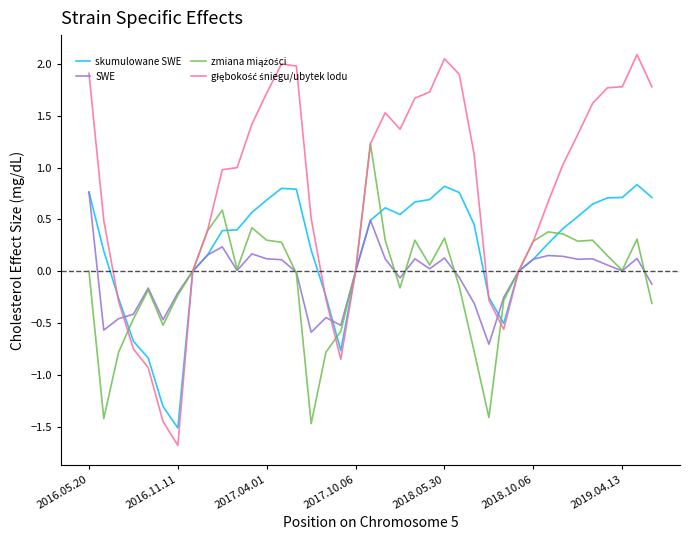

What is the maximum value shown in the chart?

2.1